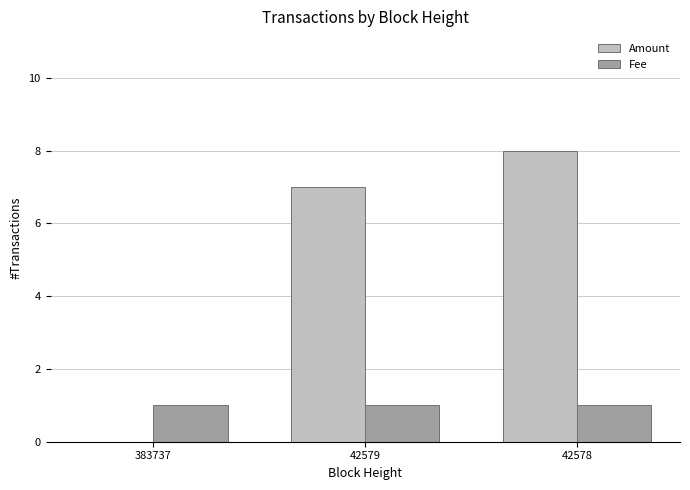

How many groups of bars are there?

3